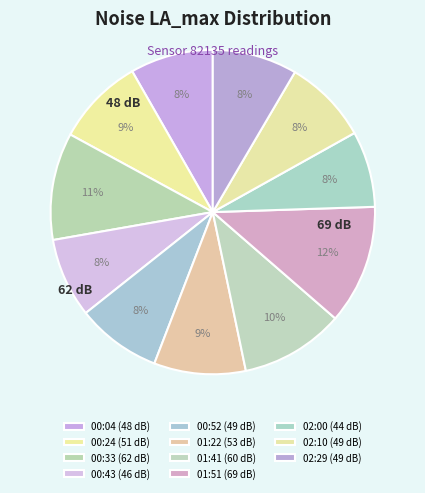

Does any single category account for the majority?

No